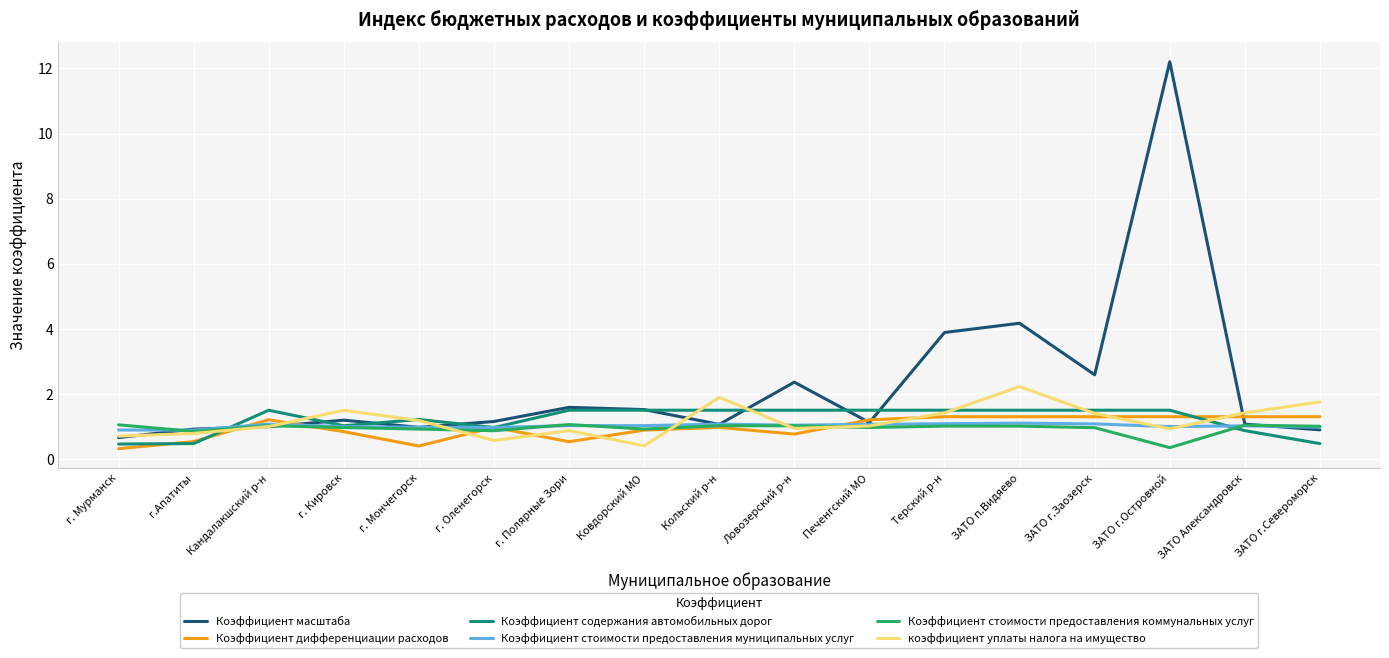

Is the value of коэффициент уплаты налога на имущество at Печенгский МО greater than the value of Коэффициент содержания автомобильных дорог at г.Апатиты?

Yes